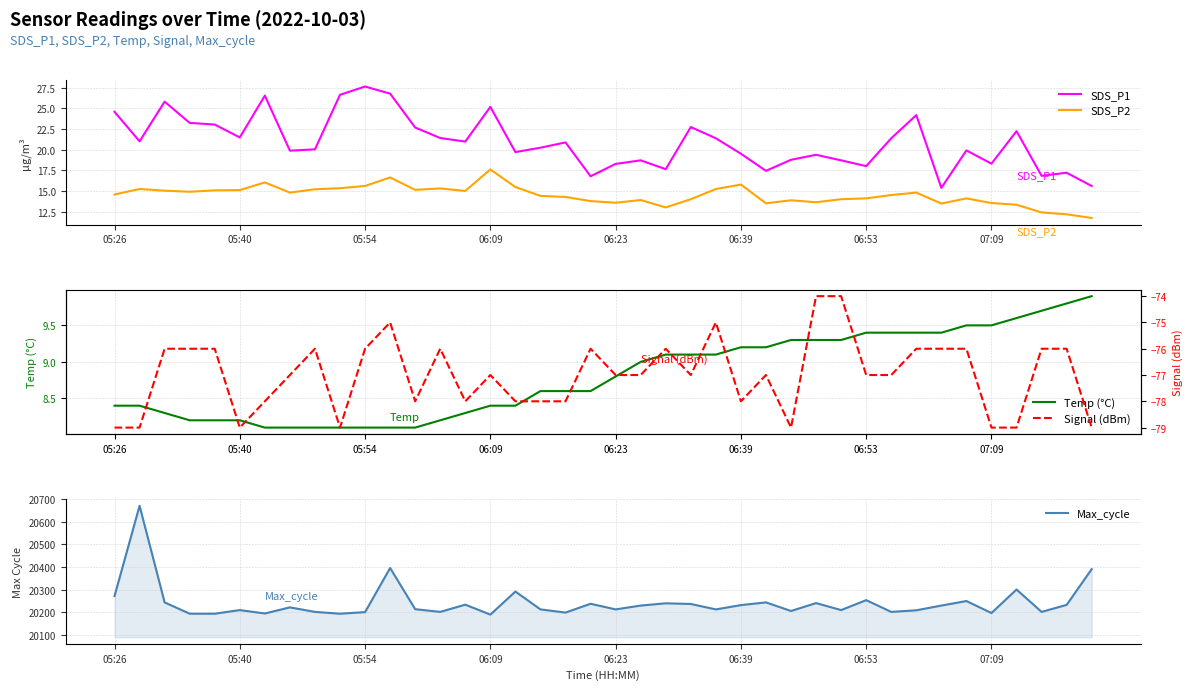

Does the chart have visible grid lines?

Yes